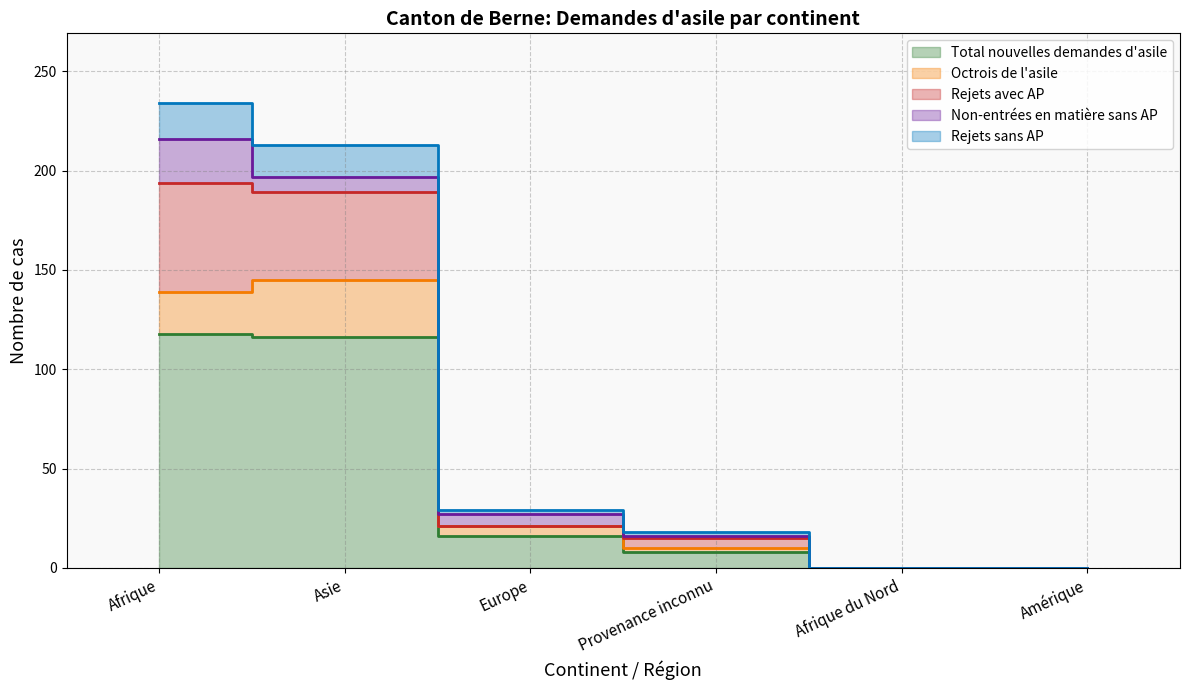

True or false: Rejets sans AP and Rejets avec AP cross at least once.

False